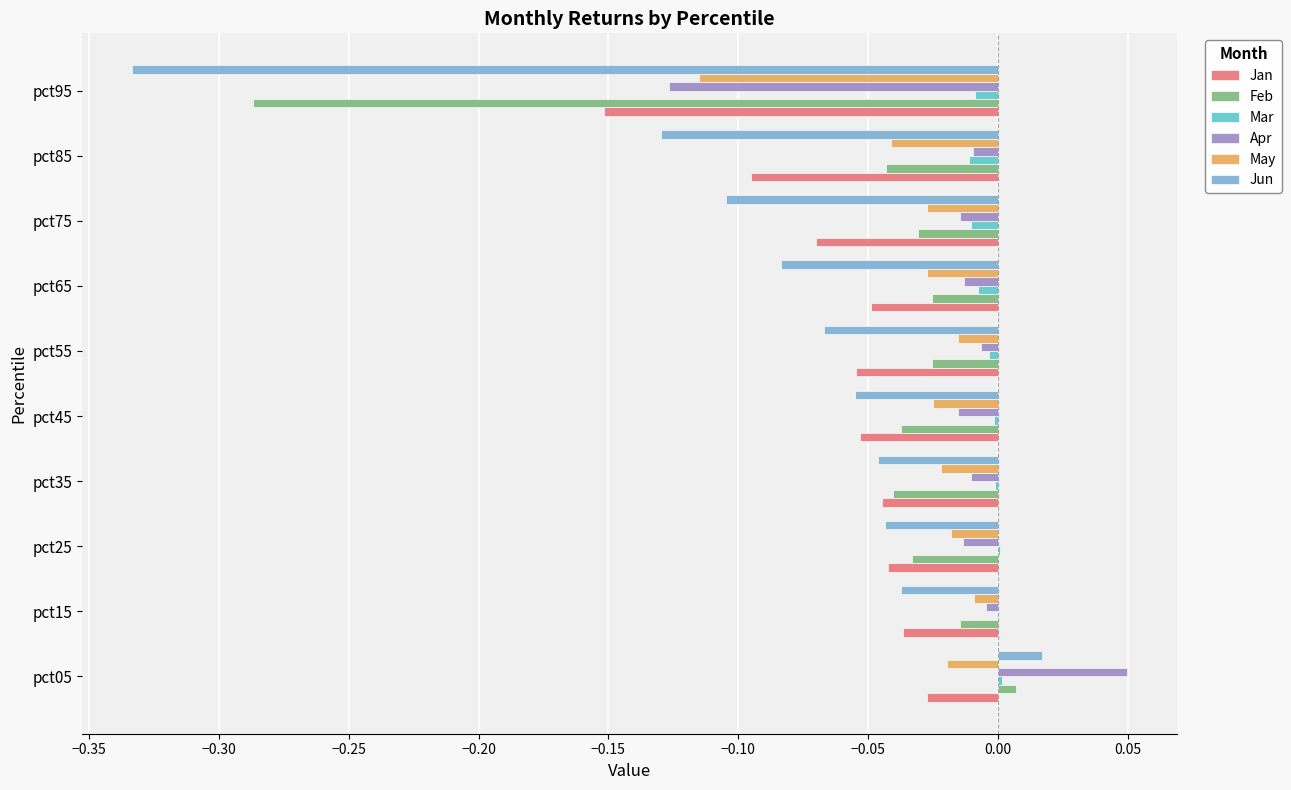

The value of May at pct25 is -0.0. True or false?

True